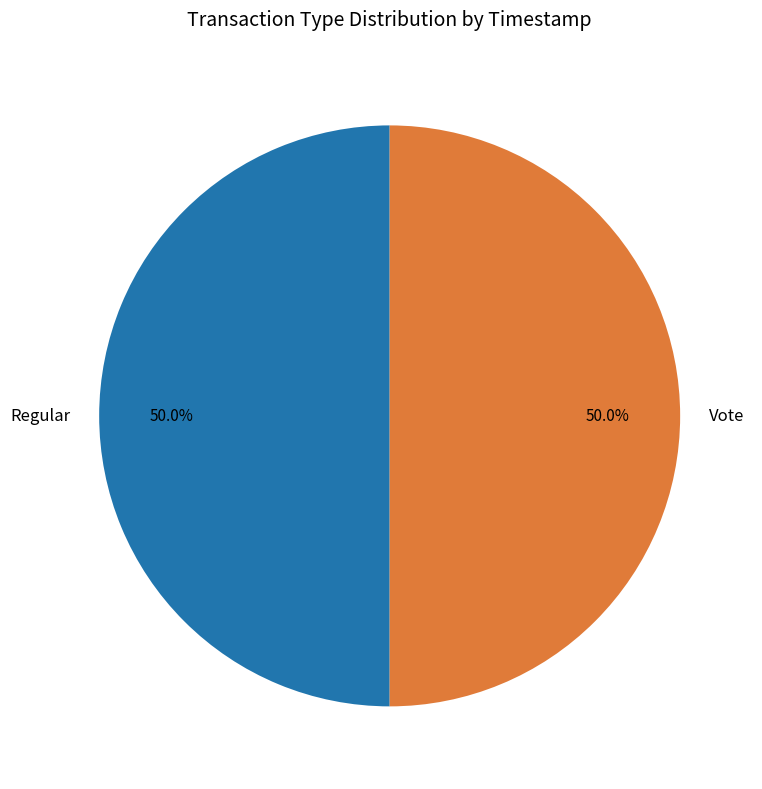

To the nearest percent, what is the average slice percentage?

50%